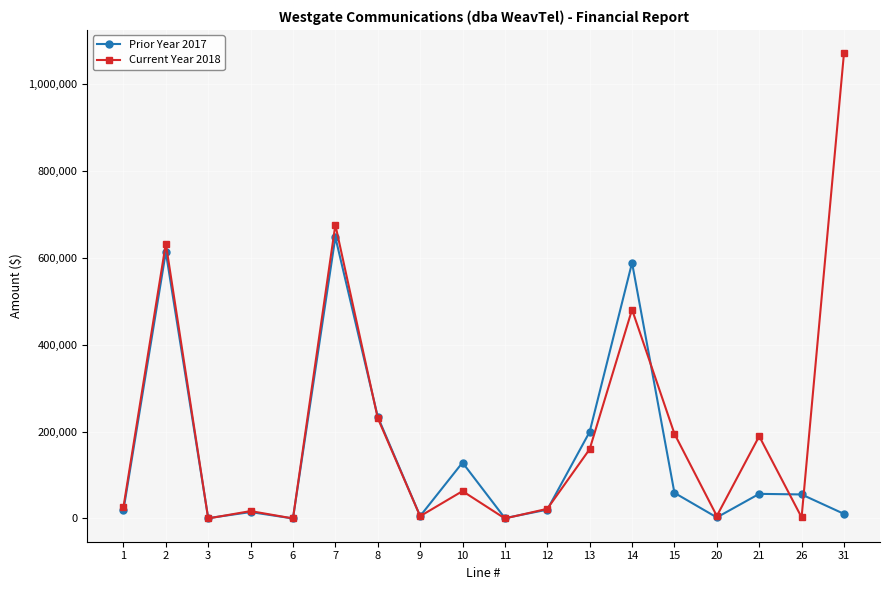

What is the approximate value of Current Year 2018 at 15?

195075